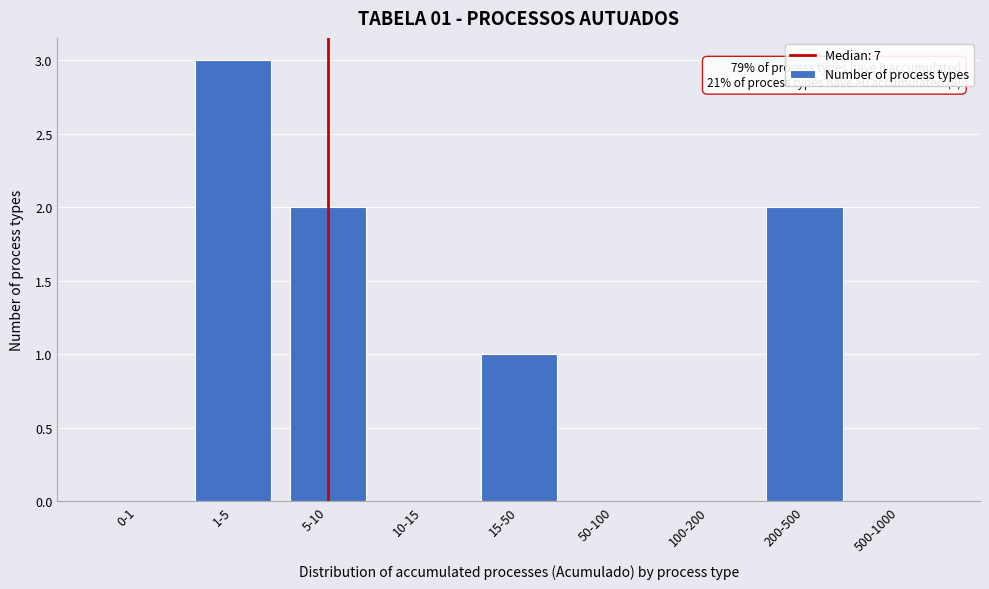

Reading right to left, extract all data points from this chart.

500-1000=0	200-500=2	100-200=0	50-100=0	15-50=1	10-15=0	5-10=2	1-5=3	0-1=0